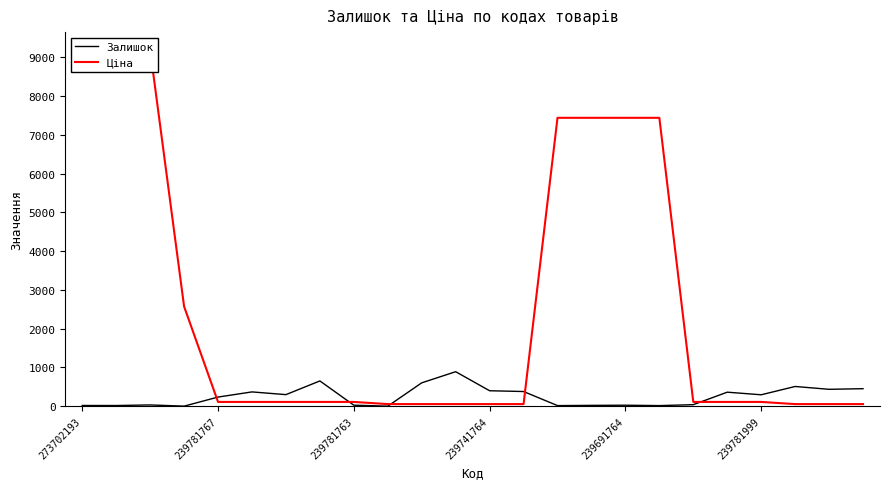

The Залишок series shows 400.0 at 239741764. True or false?

True